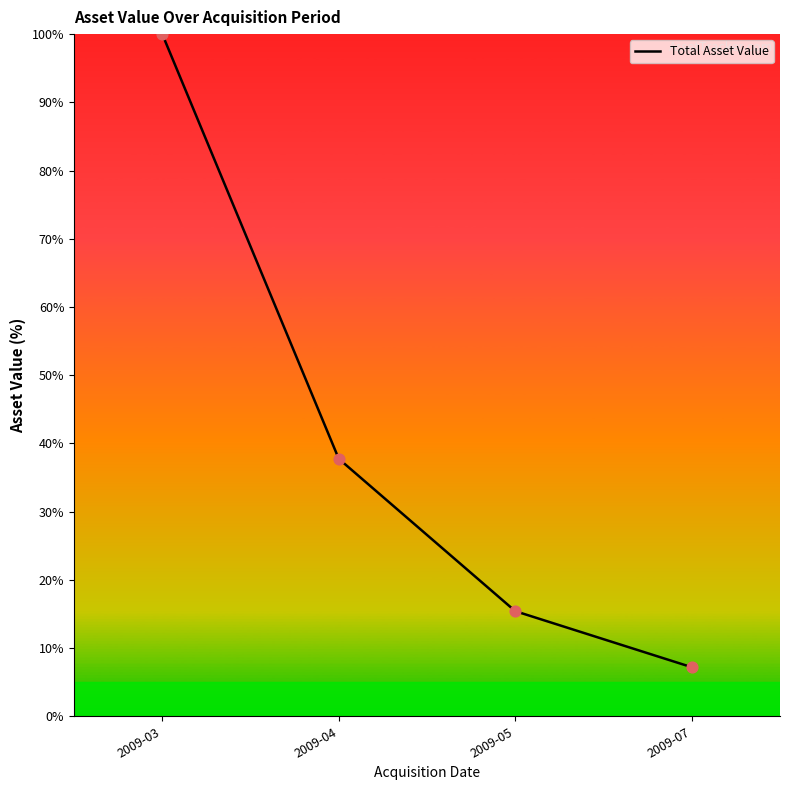

Approximately how many times larger is the value at 2009-07 compared to 2009-03?

0.1